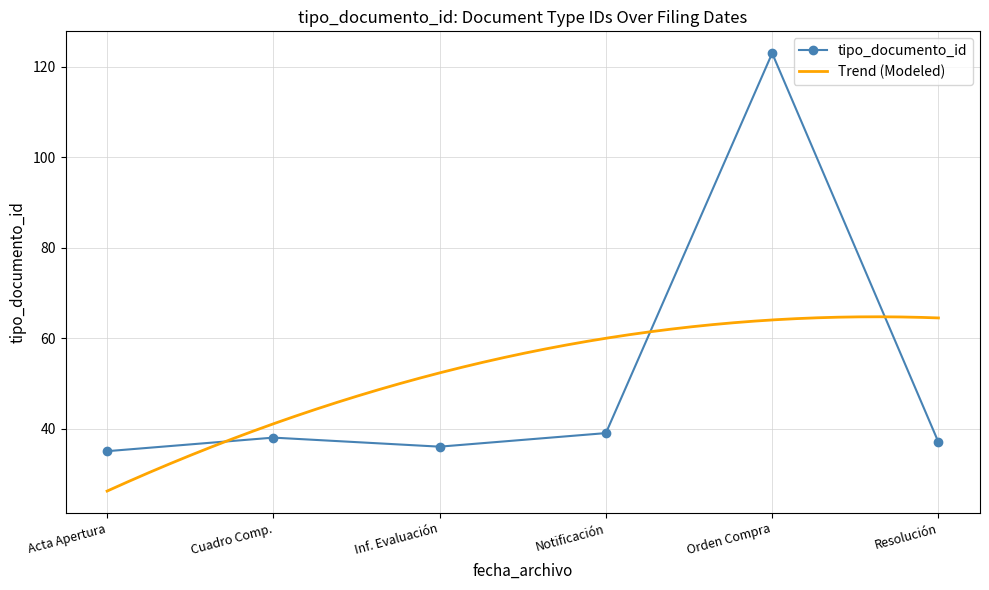

The value of tipo_documento_id at Inf. Evaluación is 36. True or false?

True